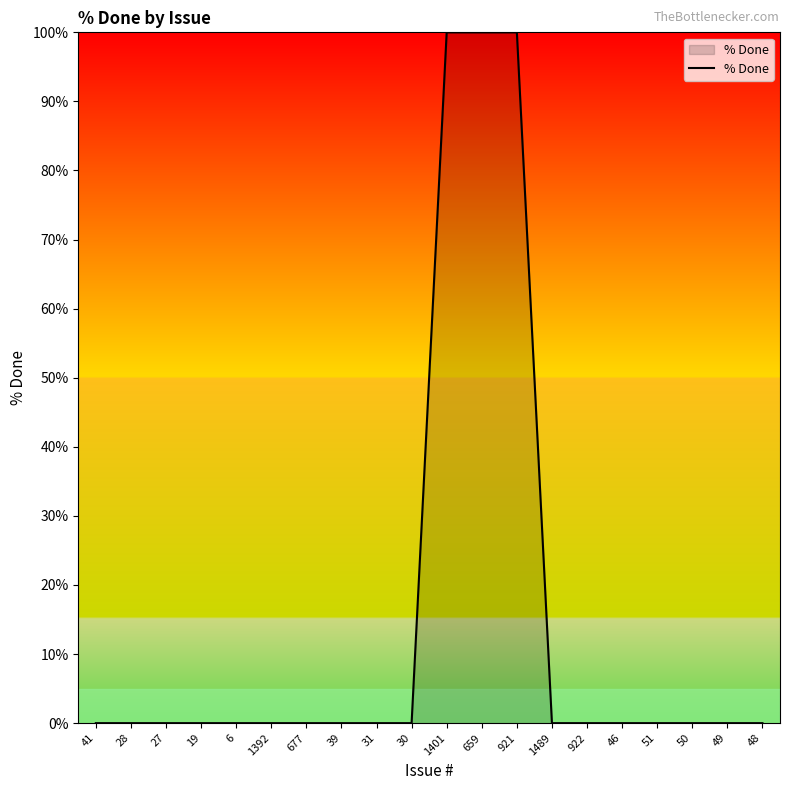

What position from the right is 46?

5